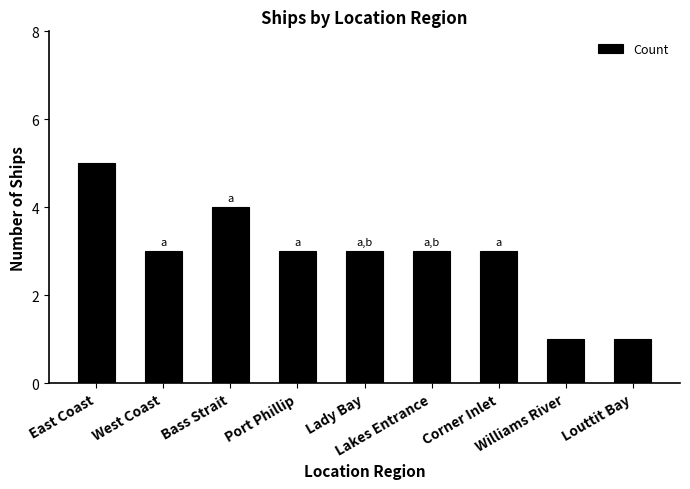

What is the value of the 7th bar from the left?

3